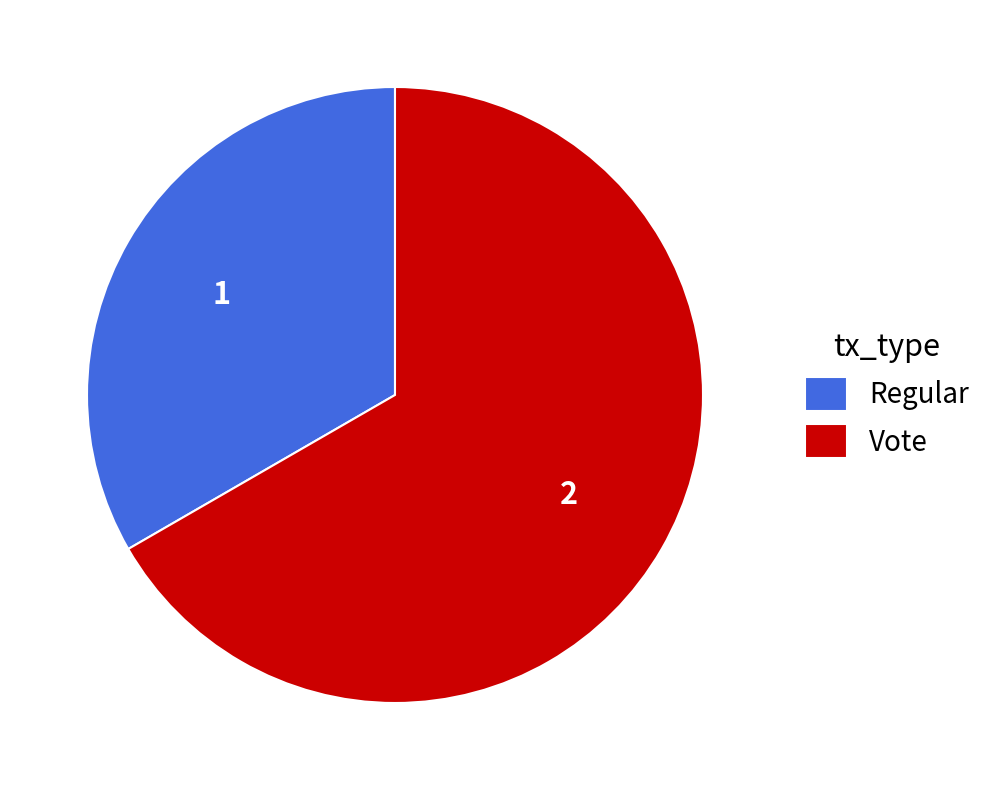

Rank the categories by value from lowest to highest.

Regular, Vote